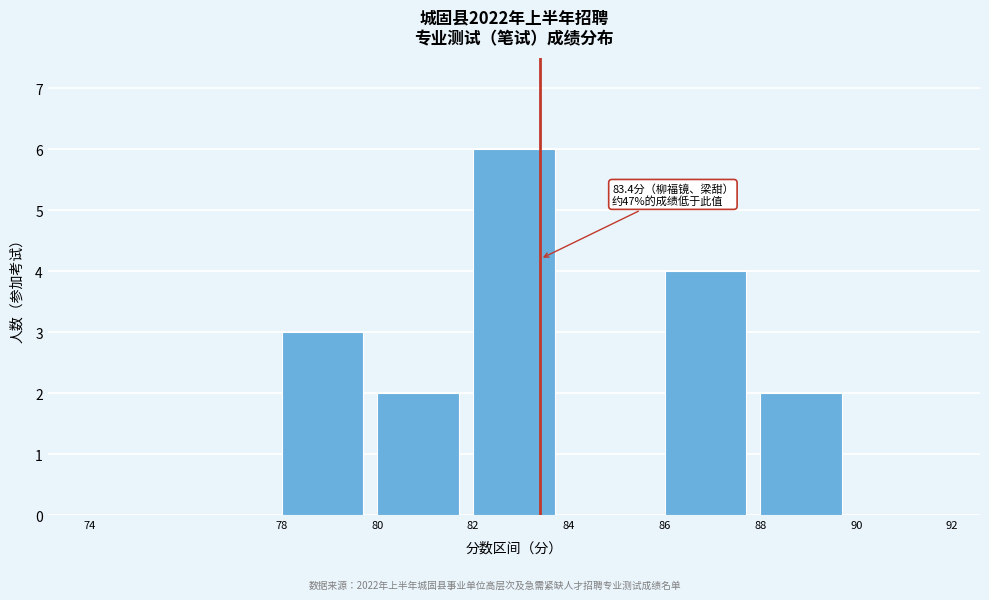

Which range on the x-axis has the tallest bar?

82 to 84